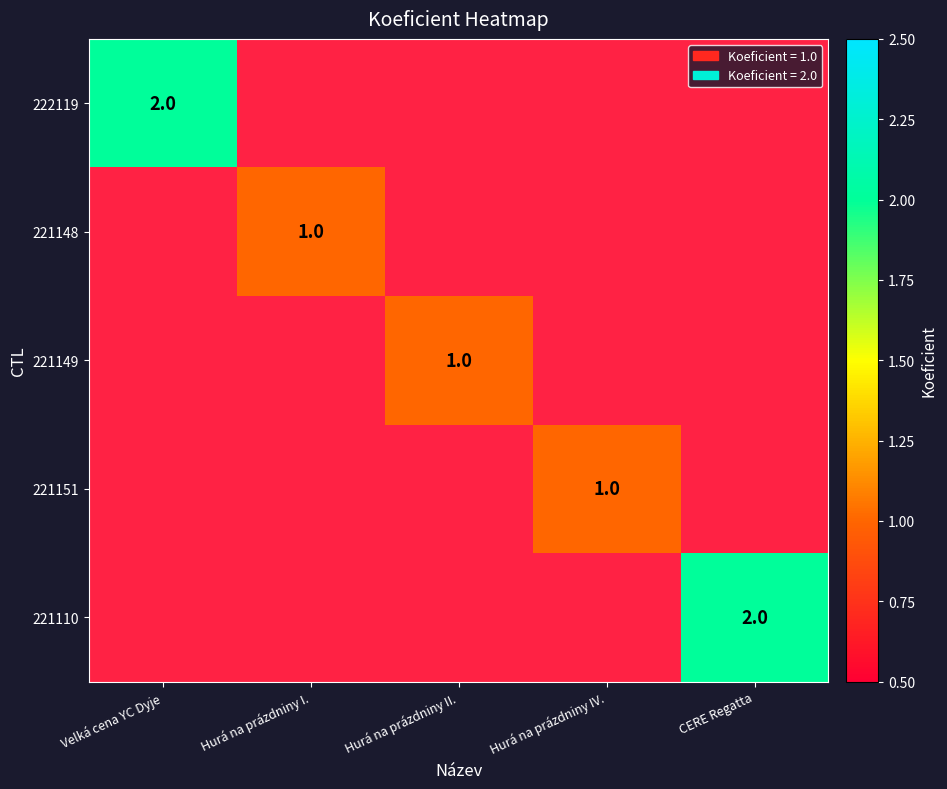

At how many categories does at least one series exceed 1?

2